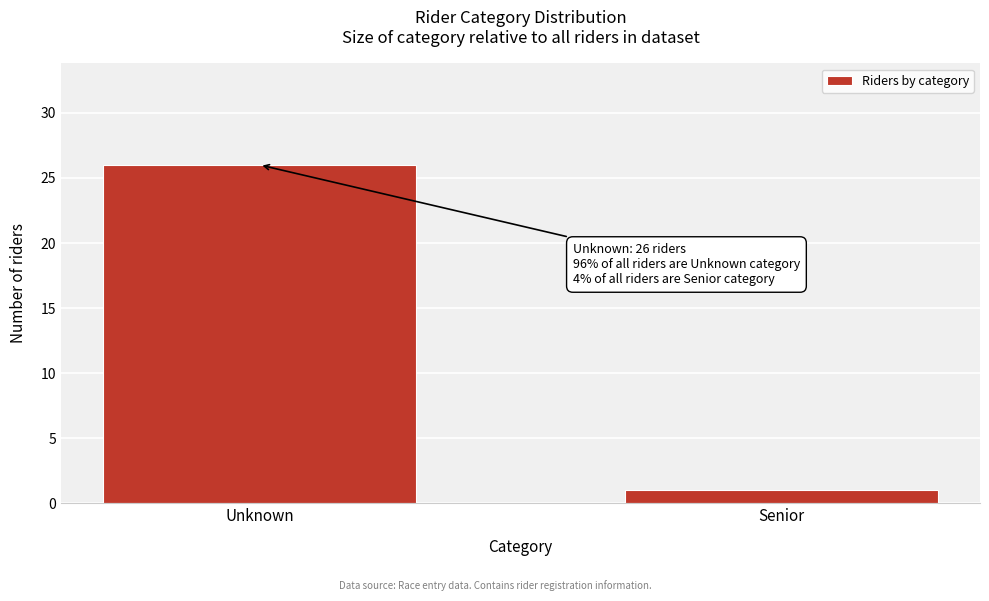

Reading left to right, extract all data points from this chart.

Unknown=26	Senior=1